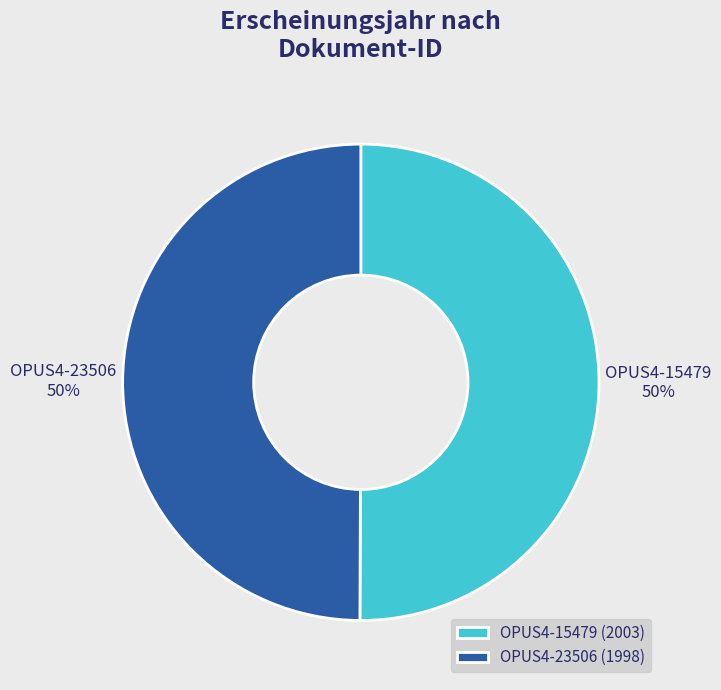

To the nearest percent, what percentage of the pie is OPUS4-15479?

50%